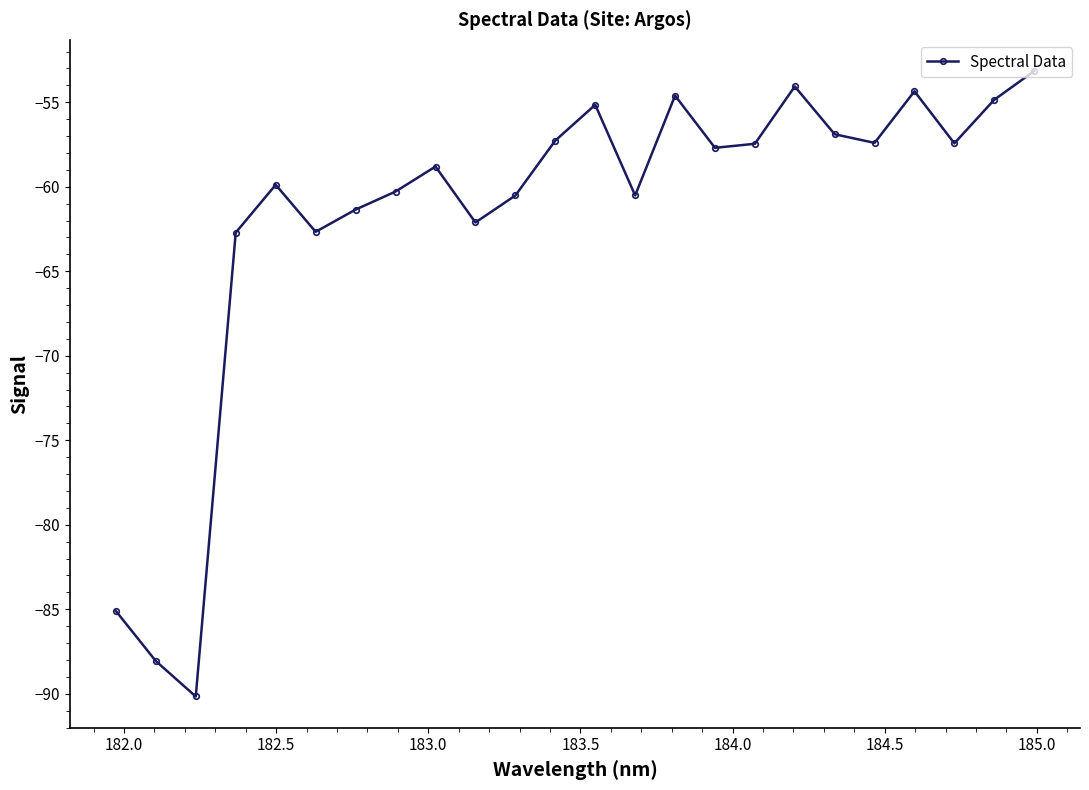

How many lines are shown in the chart?

1